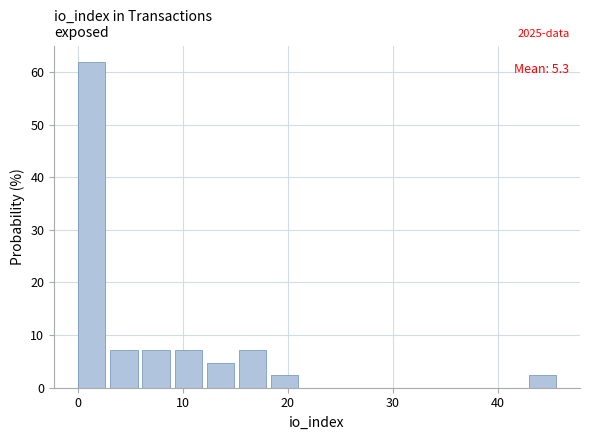

Read against the x-axis, roughly where is the centre of the tallest bar?

1